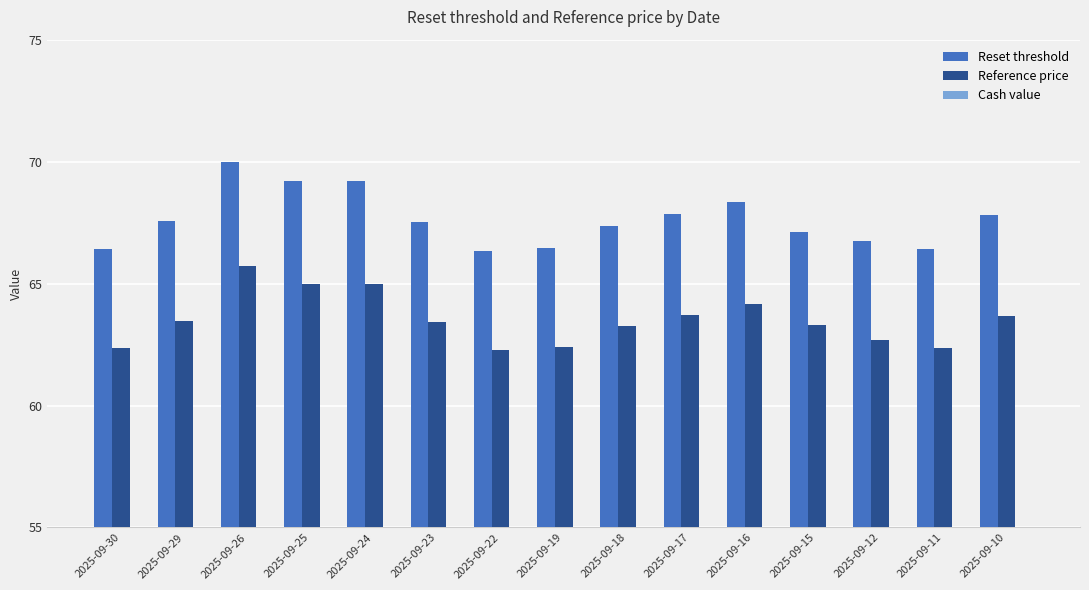

At which label does Reference price first exceed 63?

2025-09-29